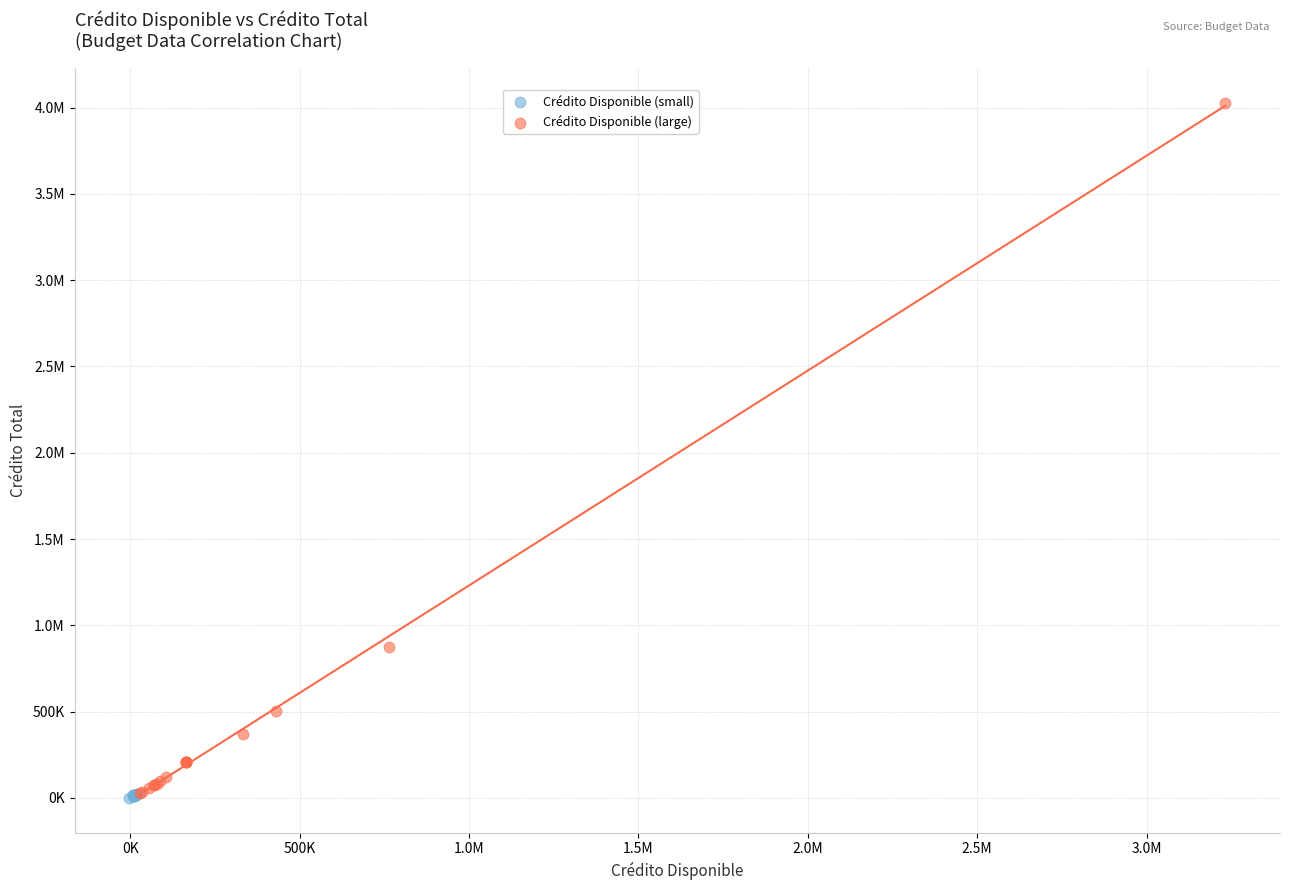

What are all the series names shown in the legend?

Crédito Disponible (small), Crédito Disponible (large)